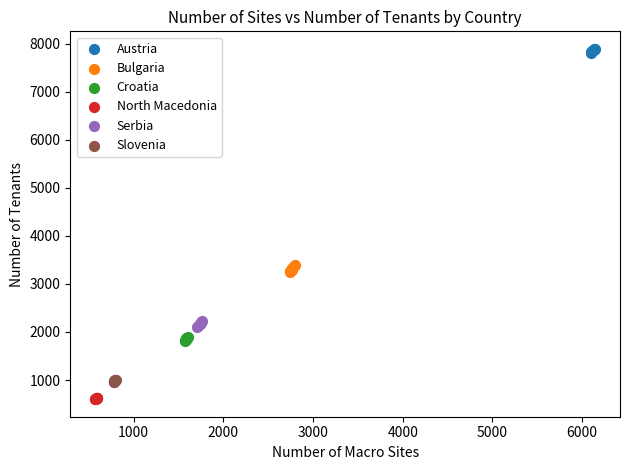

Which series reaches the minimum Y coordinate?

North Macedonia